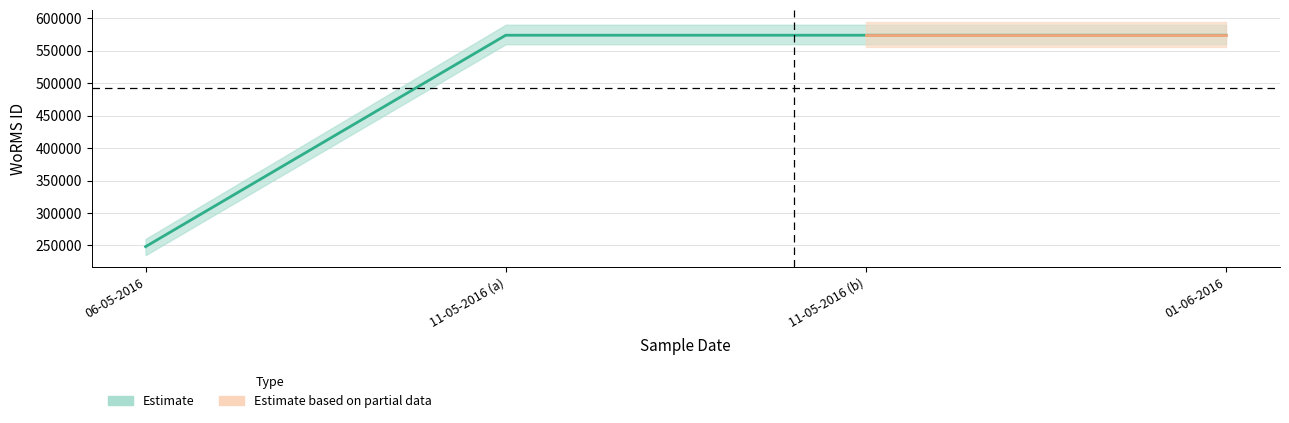

What is the approximate value of WoRMS ID - Estimate at 01-06-2016, to the nearest 100?

573900